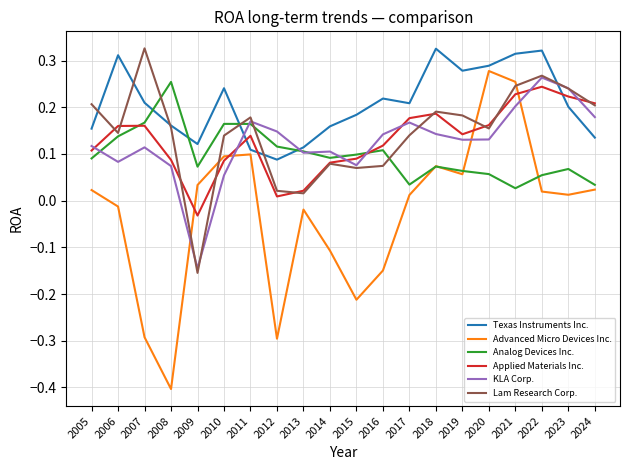

Is it true that Texas Instruments Inc. equals 0.2 at 2020?

False